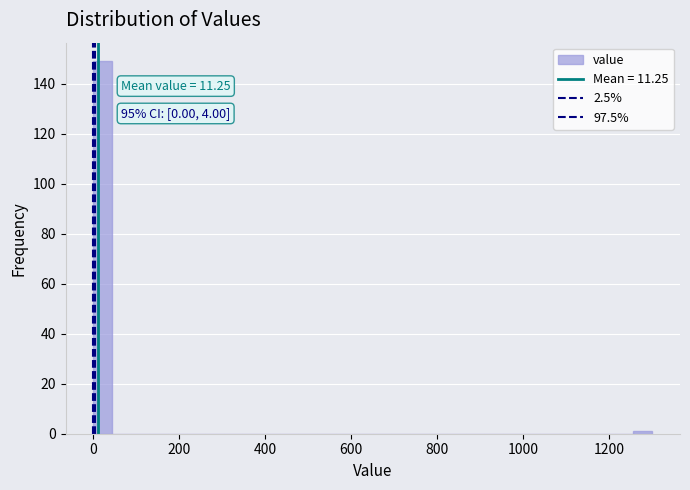

Around what value on the x-axis is the tallest bar? Give the approximate position of its centre, as read against the axis.

20